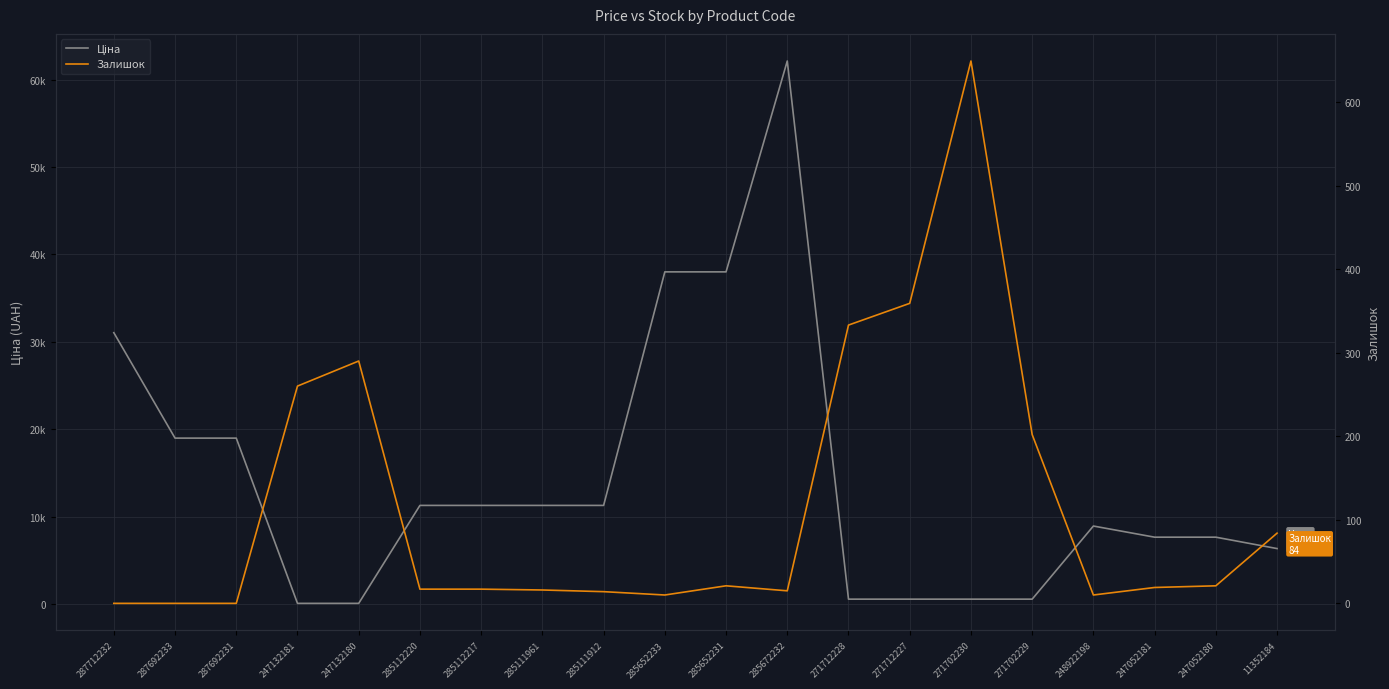

What is the label of the 3rd point from the right?

247052181